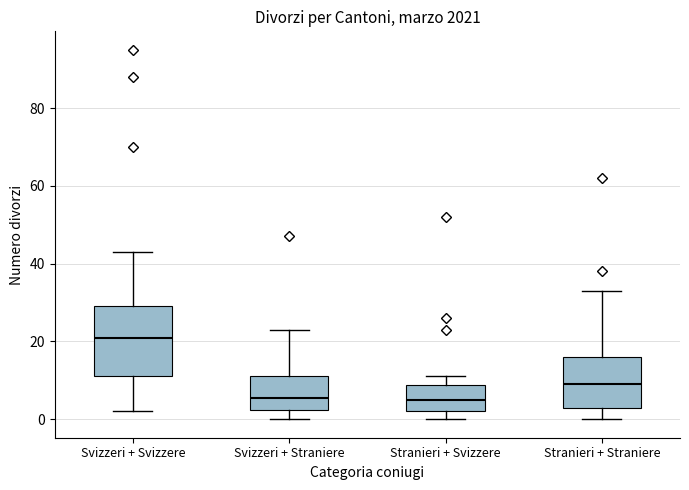

Comparing the boxes themselves (not the whiskers), which one is the tallest?

Svizzeri + Svizzere